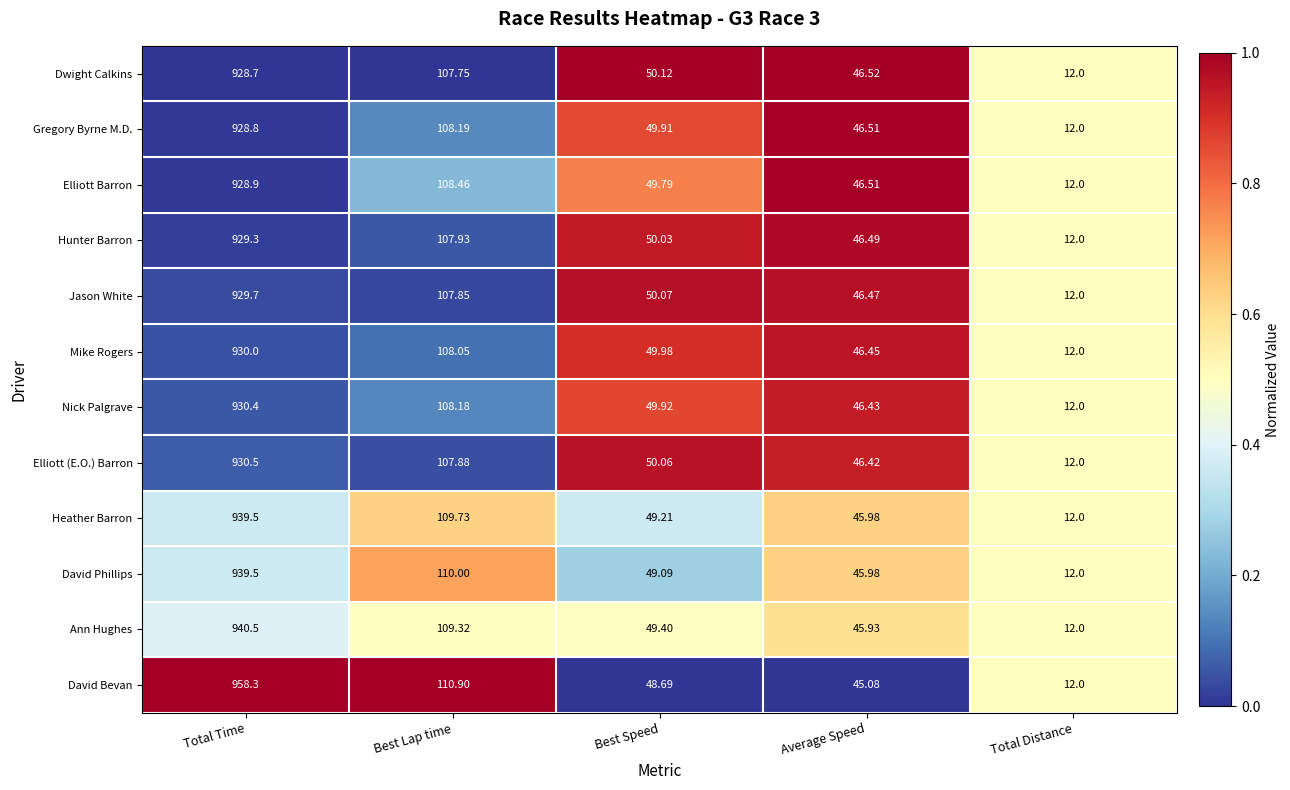

Which series has the largest range (max minus min)?

David Bevan